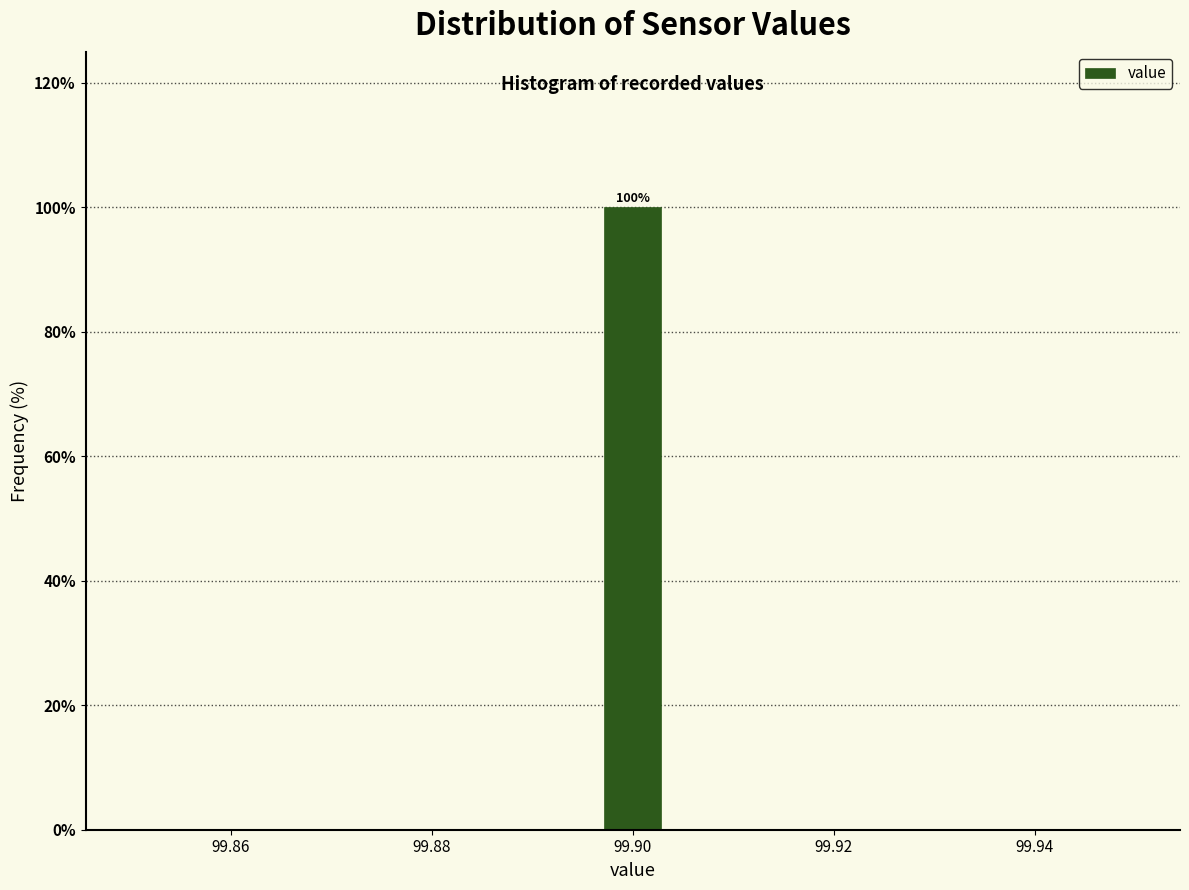

Around what value on the x-axis is the tallest bar? Give the approximate position of its centre, as read against the axis.

99.900